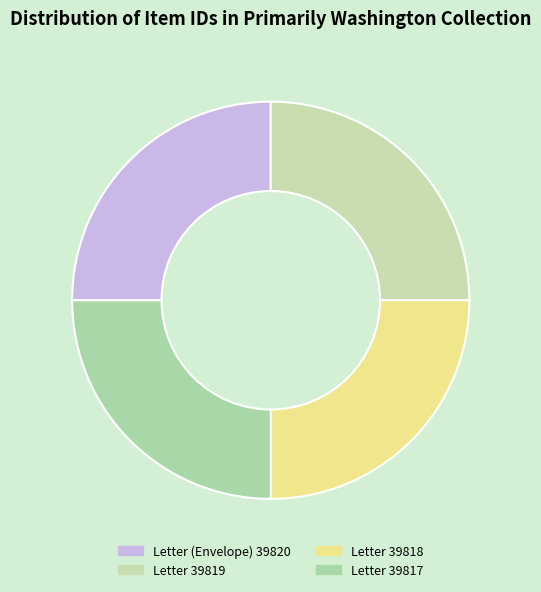

The Letter 39817 slice represents 14% of the pie. True or false?

False